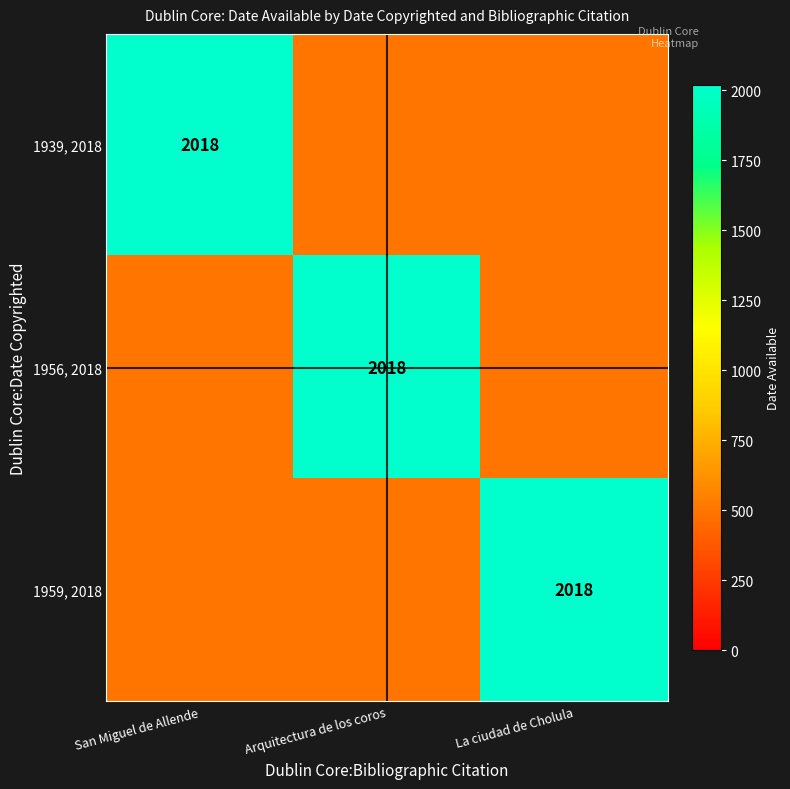

The 1959, 2018 series shows 557 at La ciudad de Cholula. True or false?

False